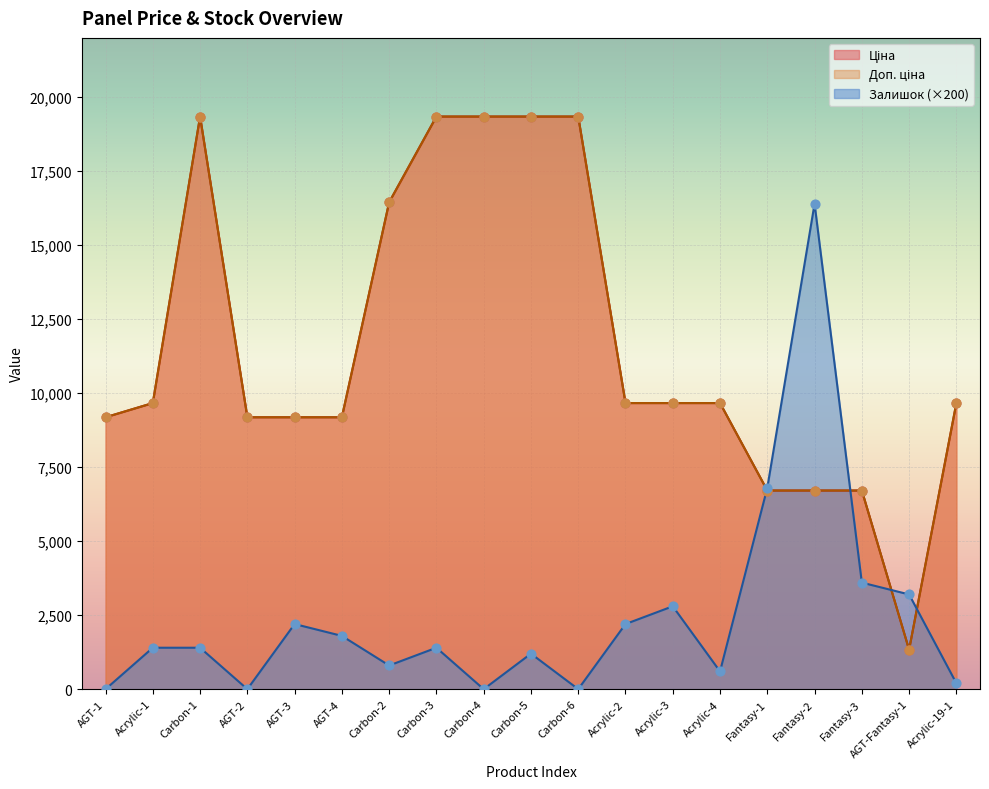

At how many categories does at least one series exceed 8806?

16